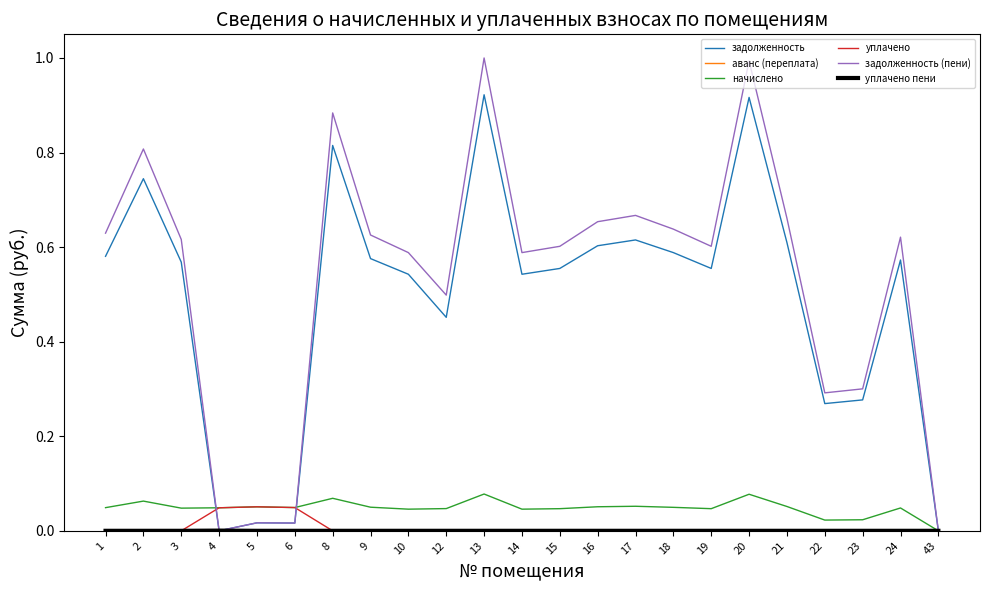

The value of задолженность at 6 is 0.0. True or false?

True